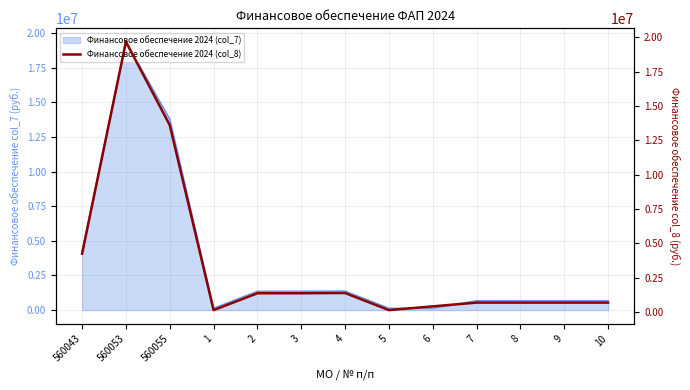

Which label corresponds to the smallest value in the chart?

1